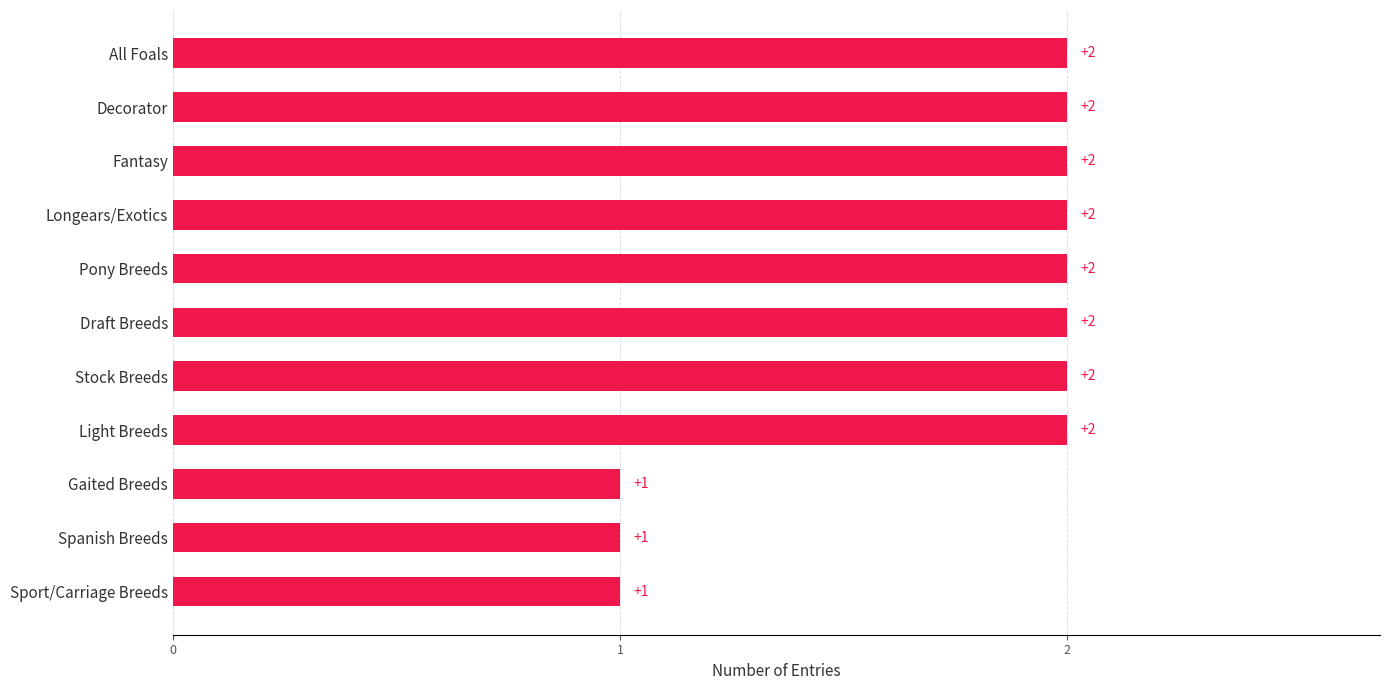

Reading bottom to top, list all the values displayed in this chart.

Sport/Carriage Breeds=1	Spanish Breeds=1	Gaited Breeds=1	Light Breeds=2	Stock Breeds=2	Draft Breeds=2	Pony Breeds=2	Longears/Exotics=2	Fantasy=2	Decorator=2	All Foals=2